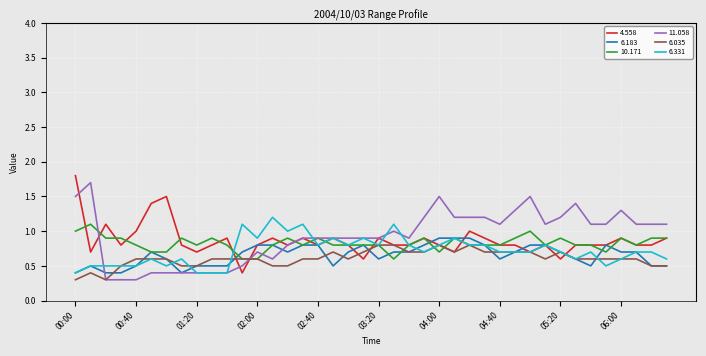

What is the greatest value displayed?

1.8